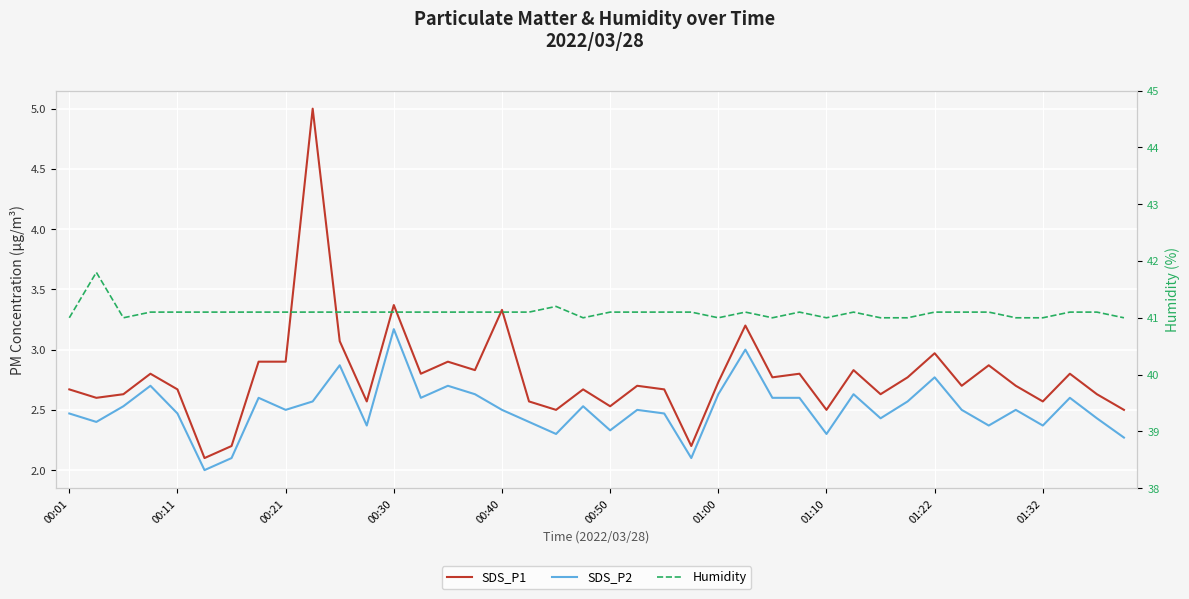

What is the total value across all series at 38?

46.2